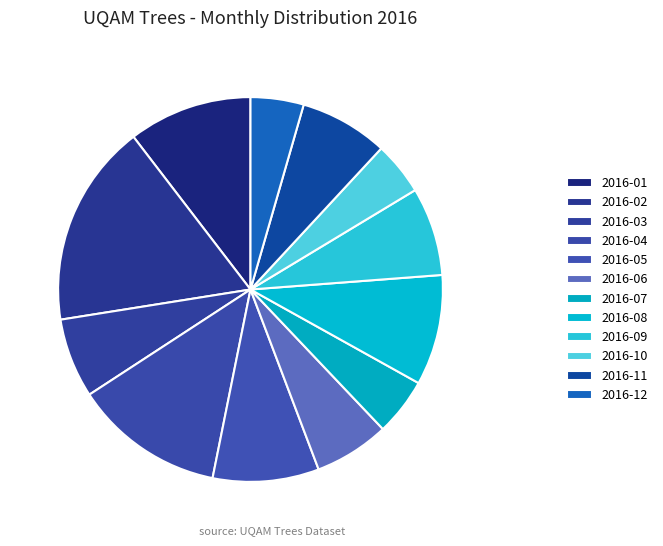

To the nearest percent, what percentage of the pie is 2016-01?

10%